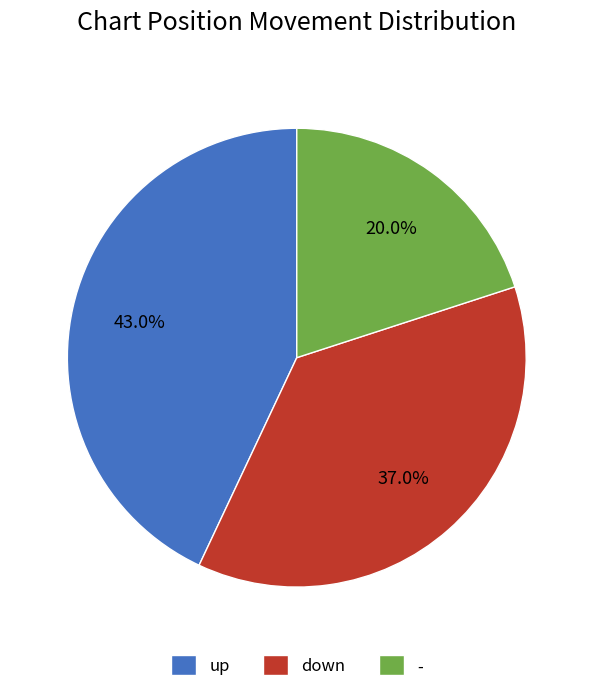

Which slice is the smallest?

-